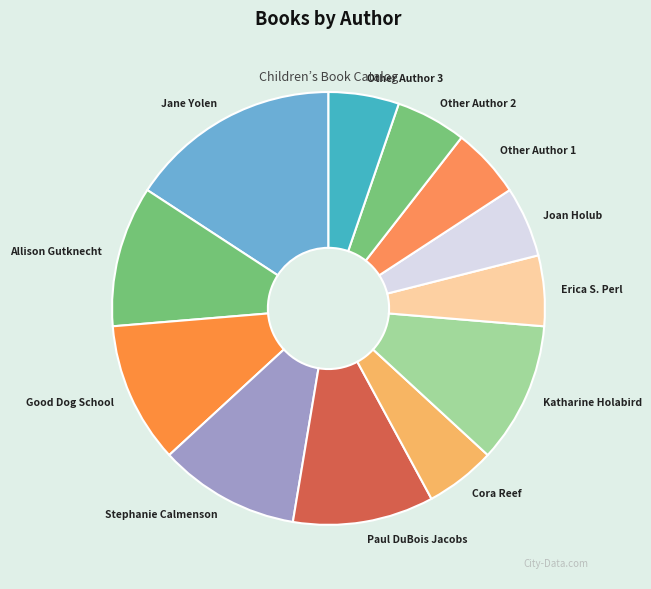

The Cora Reef slice represents 5% of the pie. True or false?

True